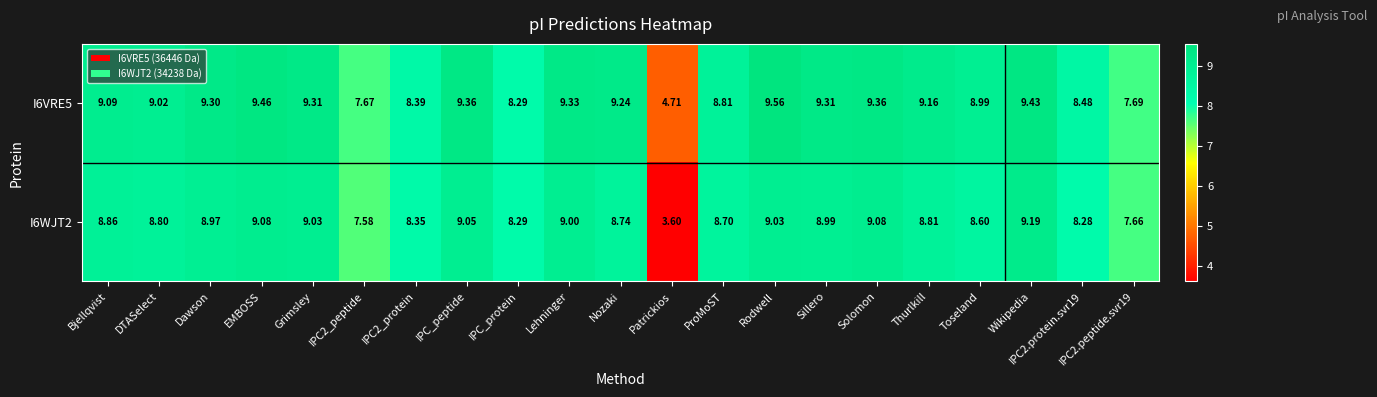

At which category is the sum across all series the highest?

Wikipedia